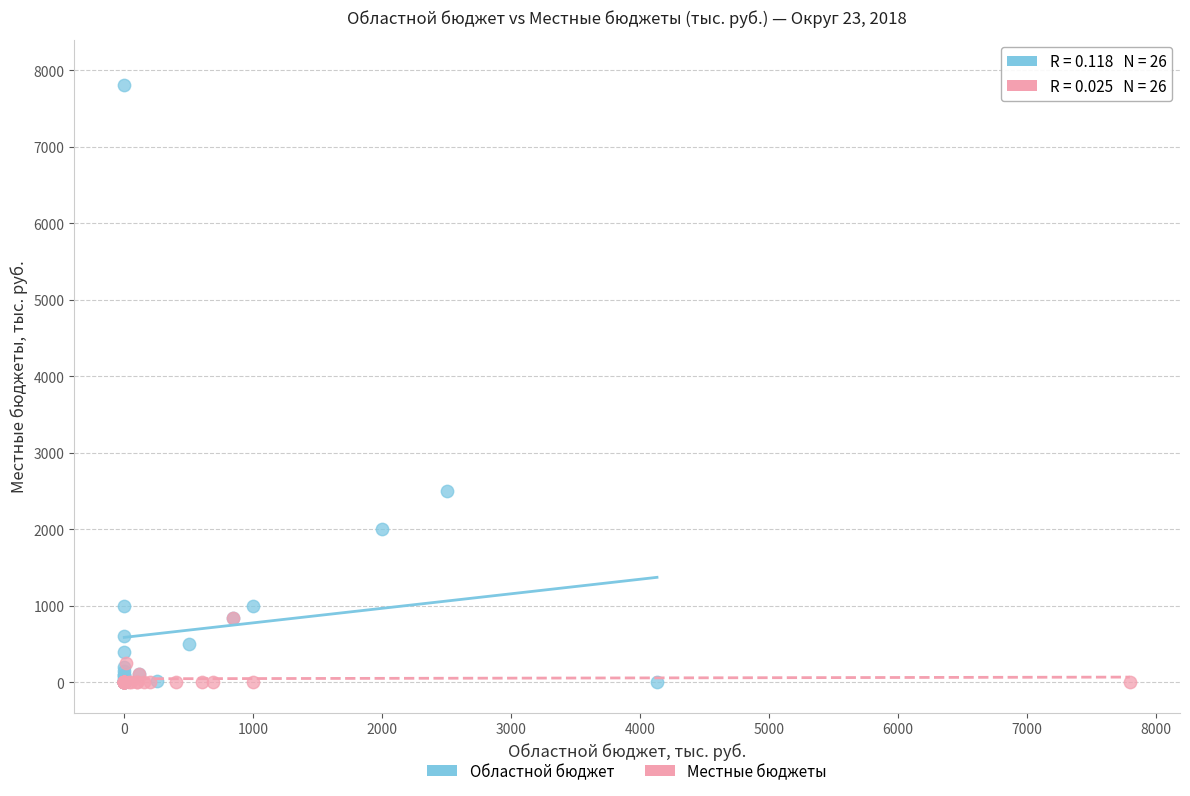

Which series has the widest spread of Y values?

Областной бюджет